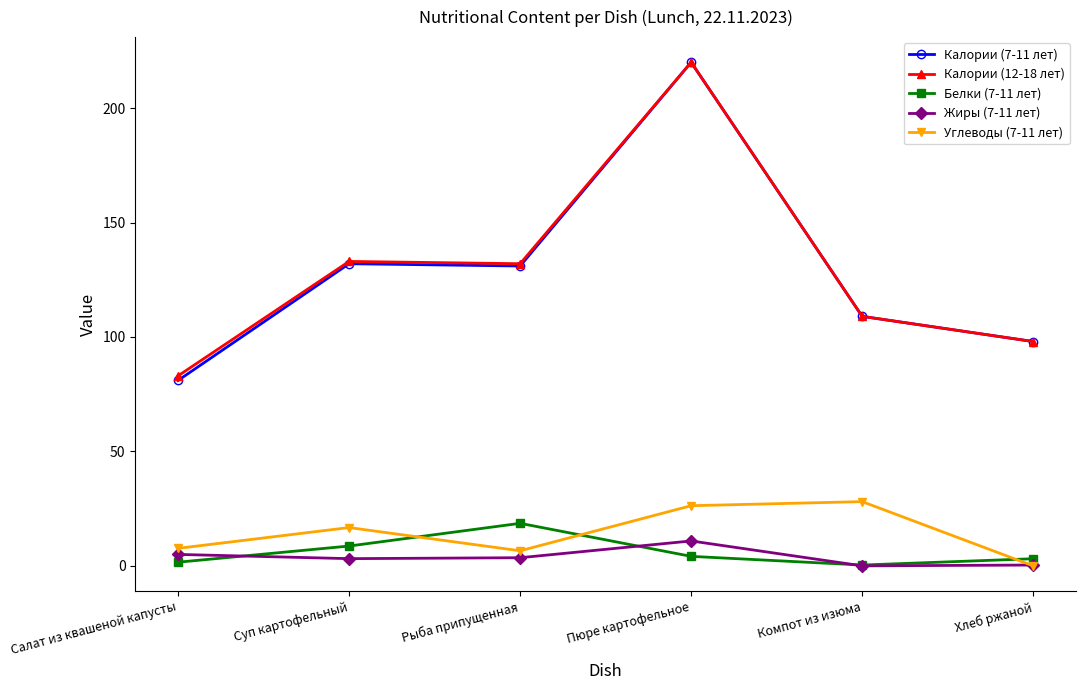

In Калории (12-18 лет), how many points are higher than both neighbors (excluding endpoints)?

2